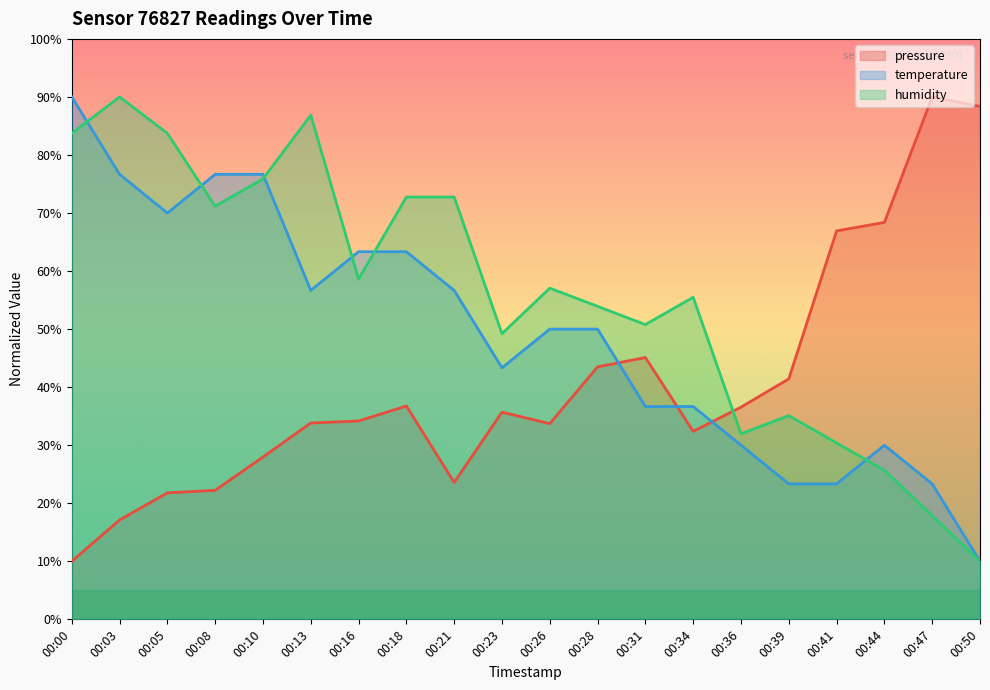

How many data points does each series have?

20